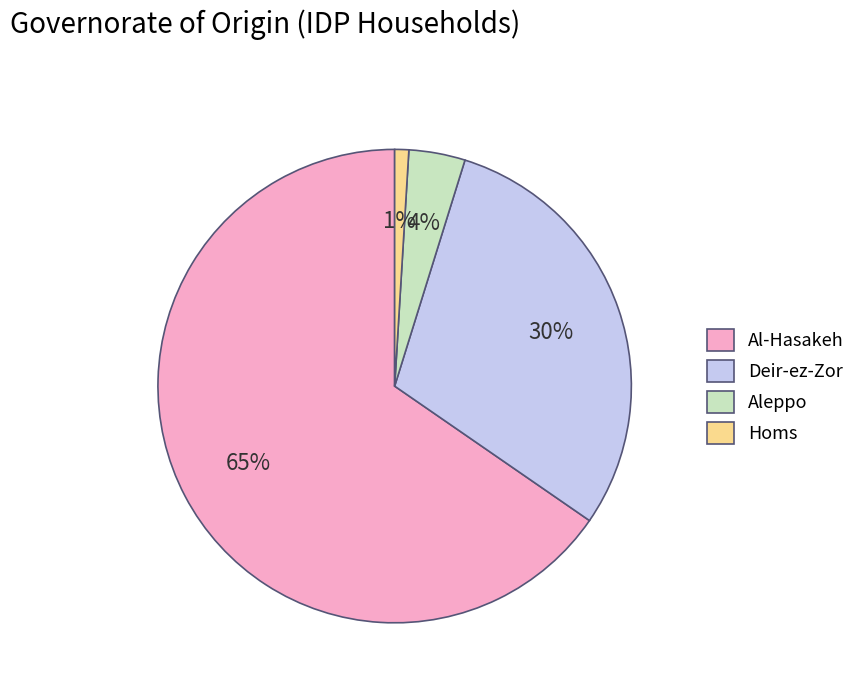

To the nearest percent, what is the difference between the largest and smallest slice percentages?

64%